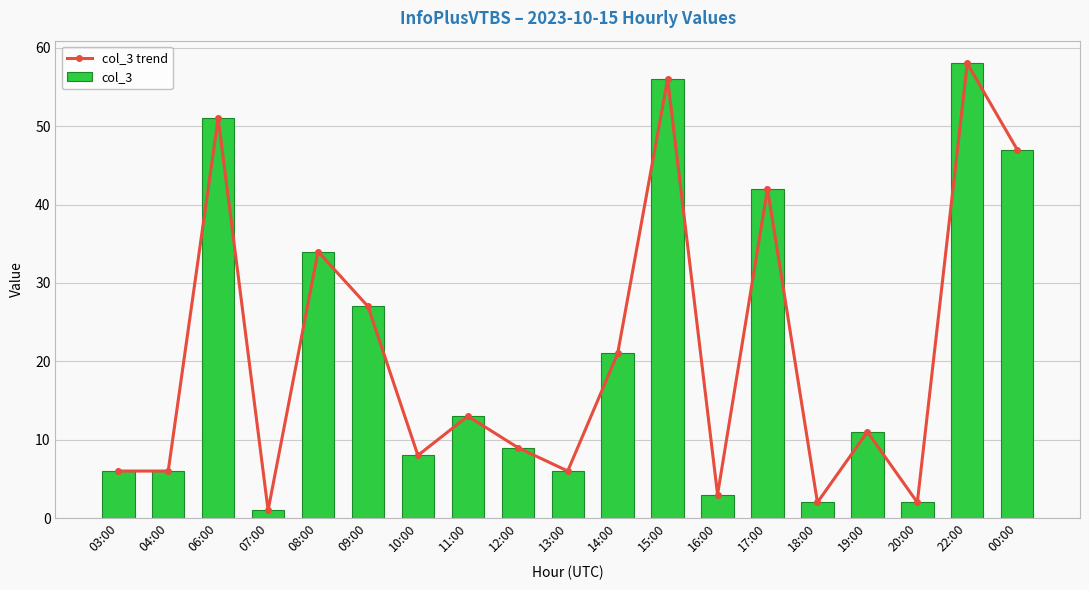

Reading right to left, what are all the values shown in this chart?

col_3 trend: 00:00=47	22:00=58	20:00=2	19:00=11	18:00=2	17:00=42	16:00=3	15:00=56	14:00=21	13:00=6	12:00=9	11:00=13	10:00=8	09:00=27	08:00=34	07:00=1	06:00=51	04:00=6	03:00=6
col_3: 00:00=47	22:00=58	20:00=2	19:00=11	18:00=2	17:00=42	16:00=3	15:00=56	14:00=21	13:00=6	12:00=9	11:00=13	10:00=8	09:00=27	08:00=34	07:00=1	06:00=51	04:00=6	03:00=6